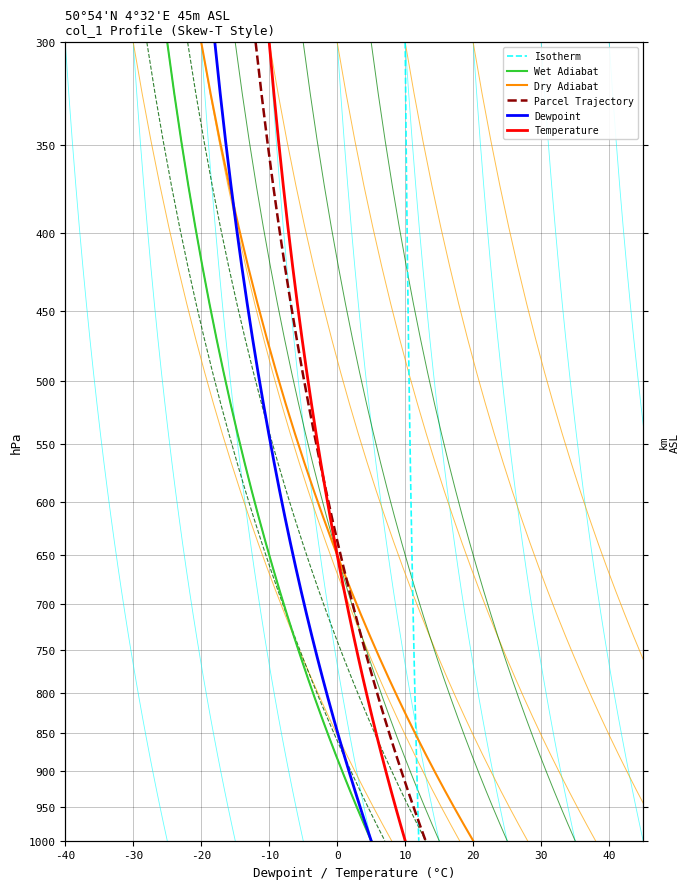

Which series has the largest total across all categories?

Isotherm